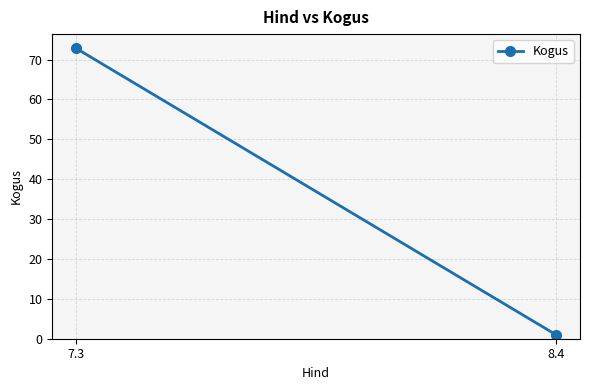

The value at 8.4 is 1.0. True or false?

True